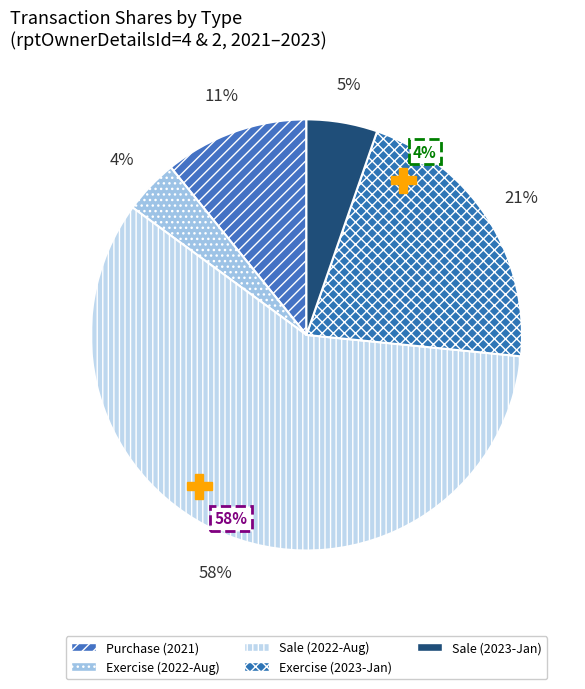

To the nearest percent, what is the difference between the largest and smallest slice percentages?

54%